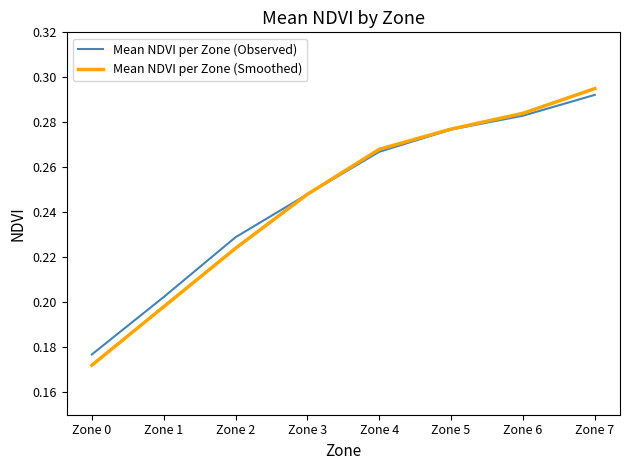

At which category is the sum across all series the highest?

Zone 7